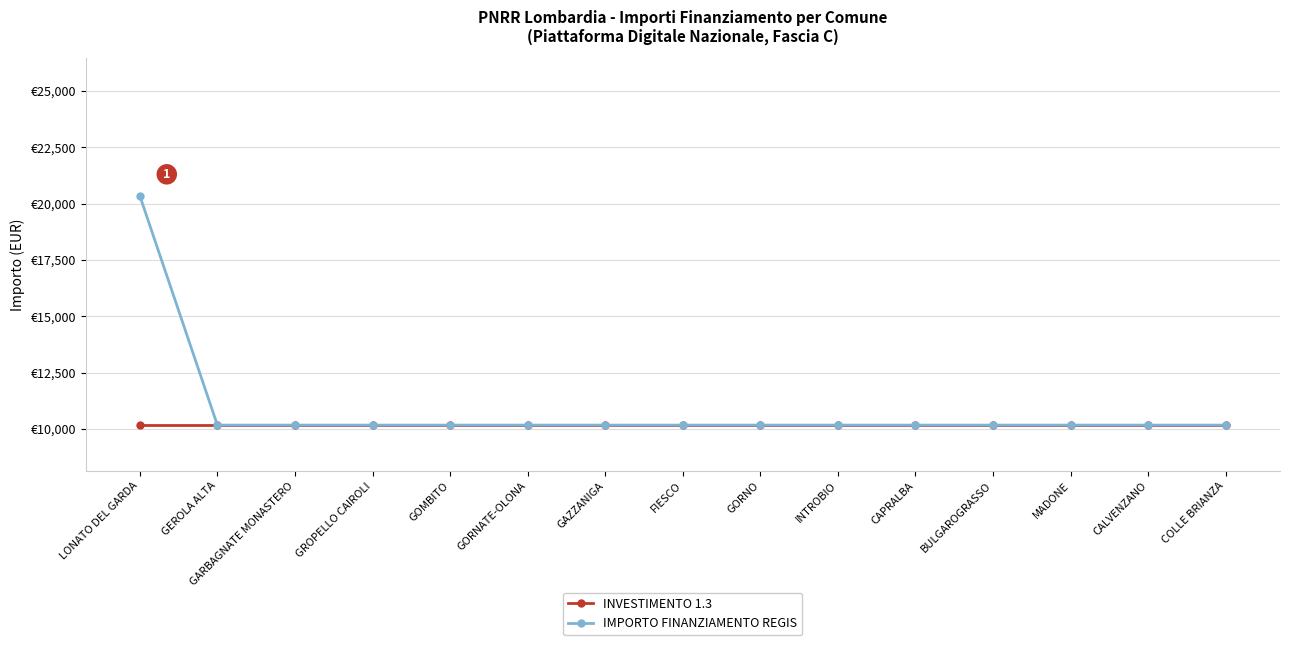

Reading right to left, what are all the values shown in this chart?

INVESTIMENTO 1.3: COLLE BRIANZA=10172	CALVENZANO=10172	MADONE=10172	BULGAROGRASSO=10172	CAPRALBA=10172	INTROBIO=10172	GORNO=10172	FIESCO=10172	GAZZANIGA=10172	GORNATE-OLONA=10172	GOMBITO=10172	GROPELLO CAIROLI=10172	GARBAGNATE MONASTERO=10172	GEROLA ALTA=10172	LONATO DEL GARDA=10172
IMPORTO FINANZIAMENTO REGIS: COLLE BRIANZA=10172	CALVENZANO=10172	MADONE=10172	BULGAROGRASSO=10172	CAPRALBA=10172	INTROBIO=10172	GORNO=10172	FIESCO=10172	GAZZANIGA=10172	GORNATE-OLONA=10172	GOMBITO=10172	GROPELLO CAIROLI=10172	GARBAGNATE MONASTERO=10172	GEROLA ALTA=10172	LONATO DEL GARDA=20344